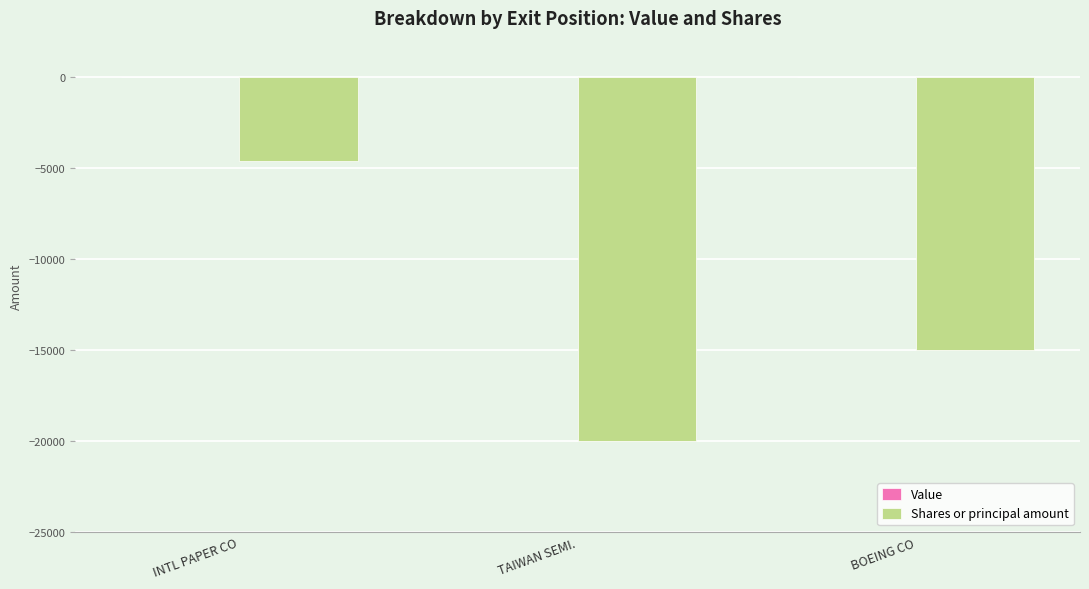

How many data points does each series have?

3